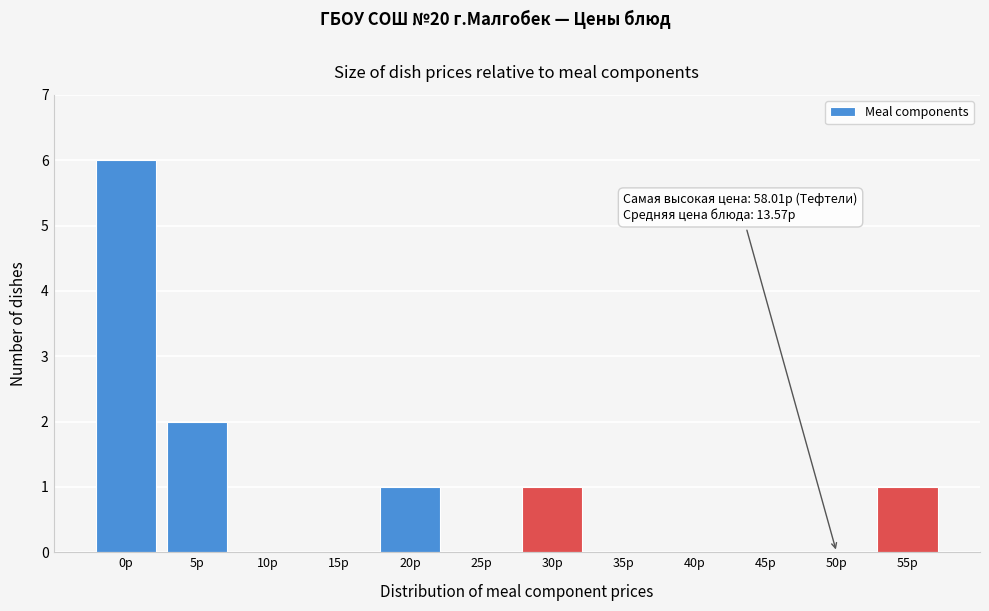

Reading right to left, transcribe all the data shown in this chart.

55р=1	50р=0	45р=0	40р=0	35р=0	30р=1	25р=0	20р=1	15р=0	10р=0	5р=2	0р=6